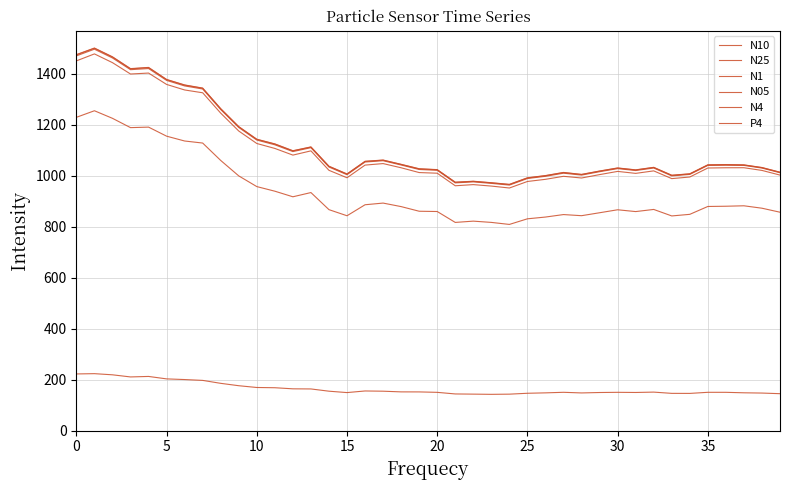

How many interior local valleys does the N25 series have?

8